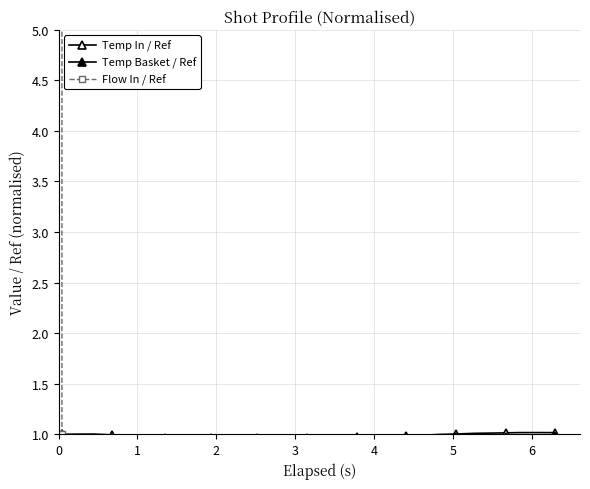

What is the value of the Temp Basket / Ref point at the 28th from the left?

1.0